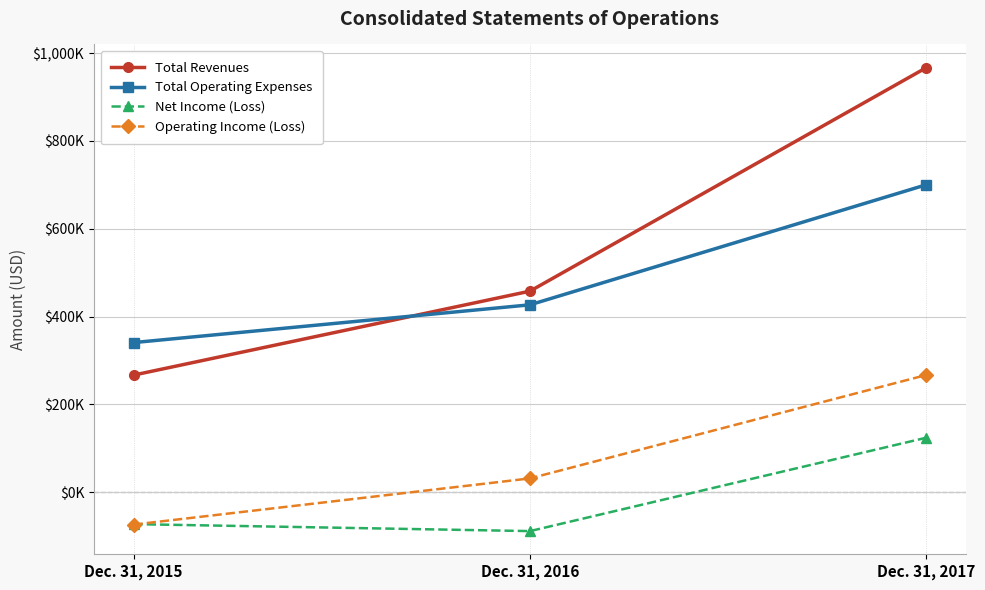

List the series in order of their peak value, highest first.

Total Revenues, Total Operating Expenses, Operating Income (Loss), Net Income (Loss)